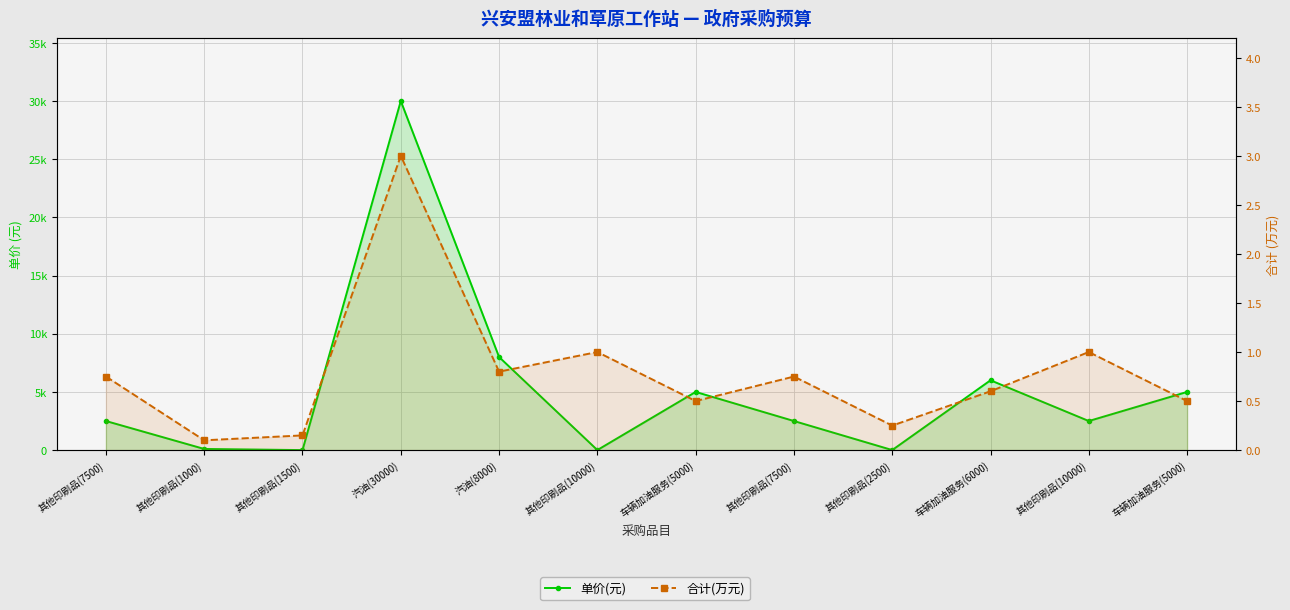

How many values in the 单价(元) series are below 2500?

4